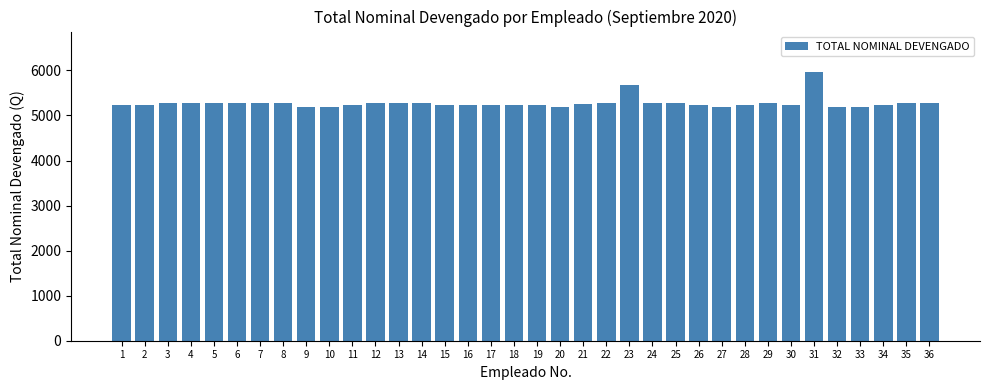

True or false: the data shows 5267.0 at 3.

True